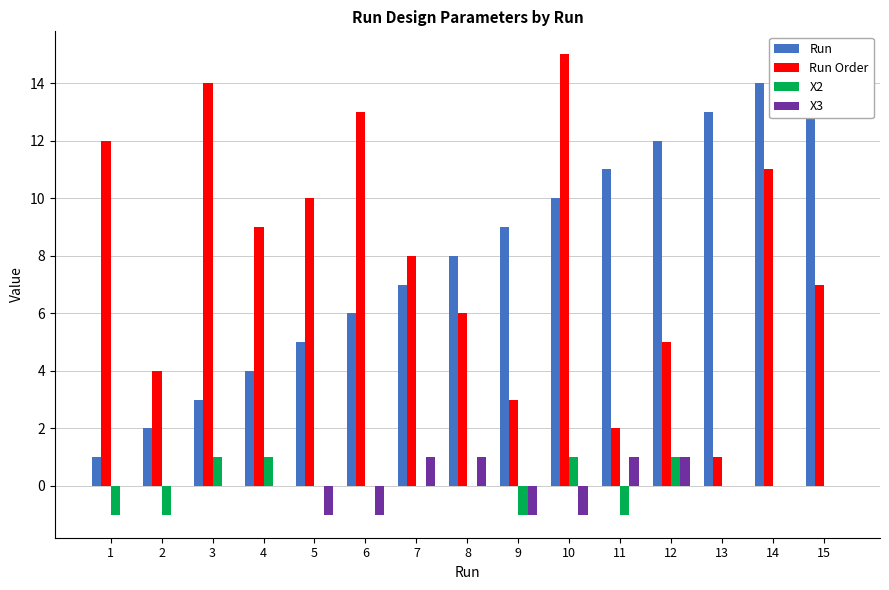

Is the value of Run at 2 greater than the value of Run Order at 13?

Yes